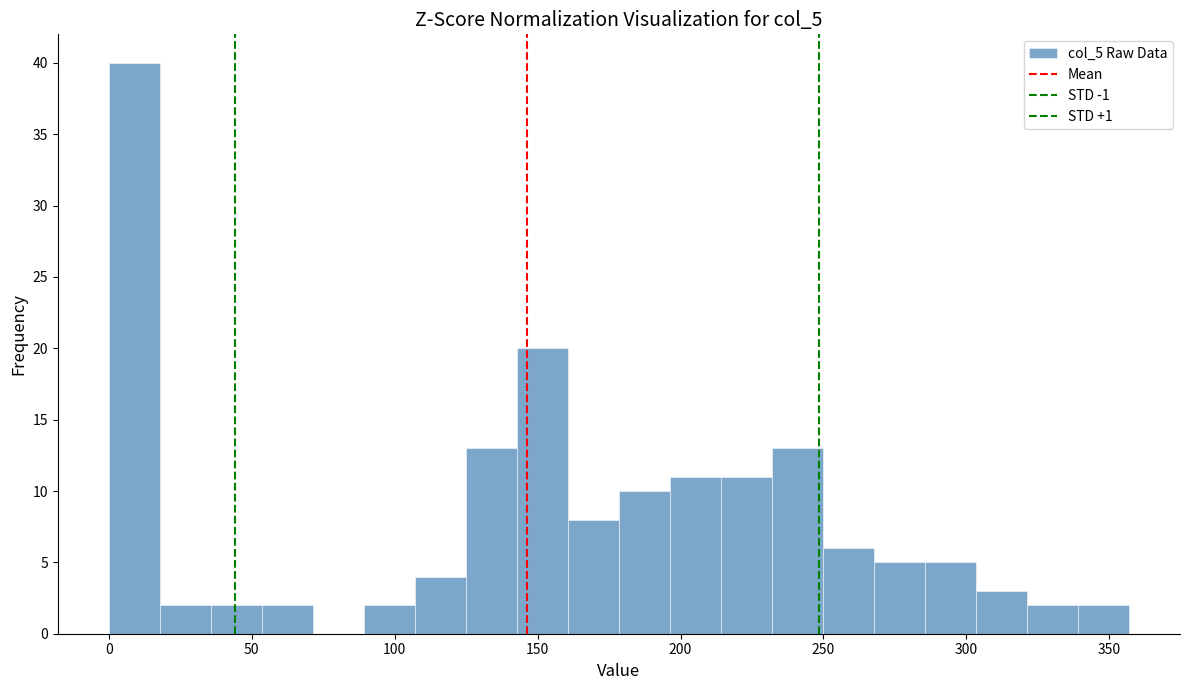

Around what value on the x-axis is the tallest bar? Give the approximate position of its centre, as read against the axis.

10